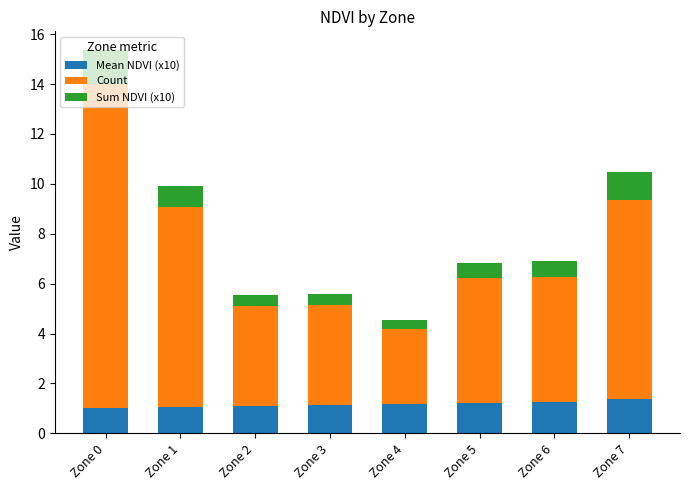

At which category is the sum across all series the highest?

Zone 0